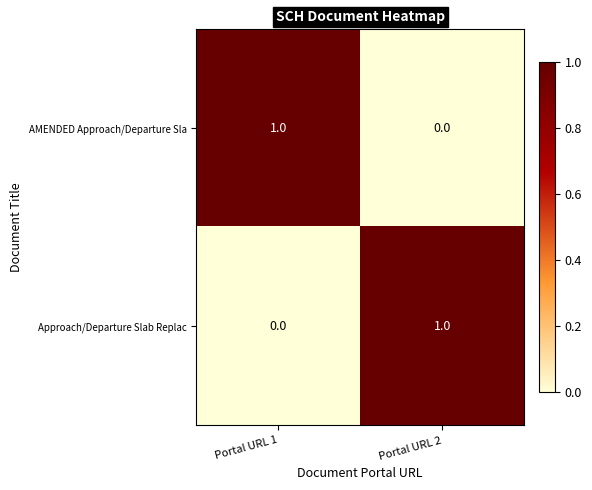

List the labels in order of Approach/Departure Slab Replac value, largest first.

Portal URL 2, Portal URL 1